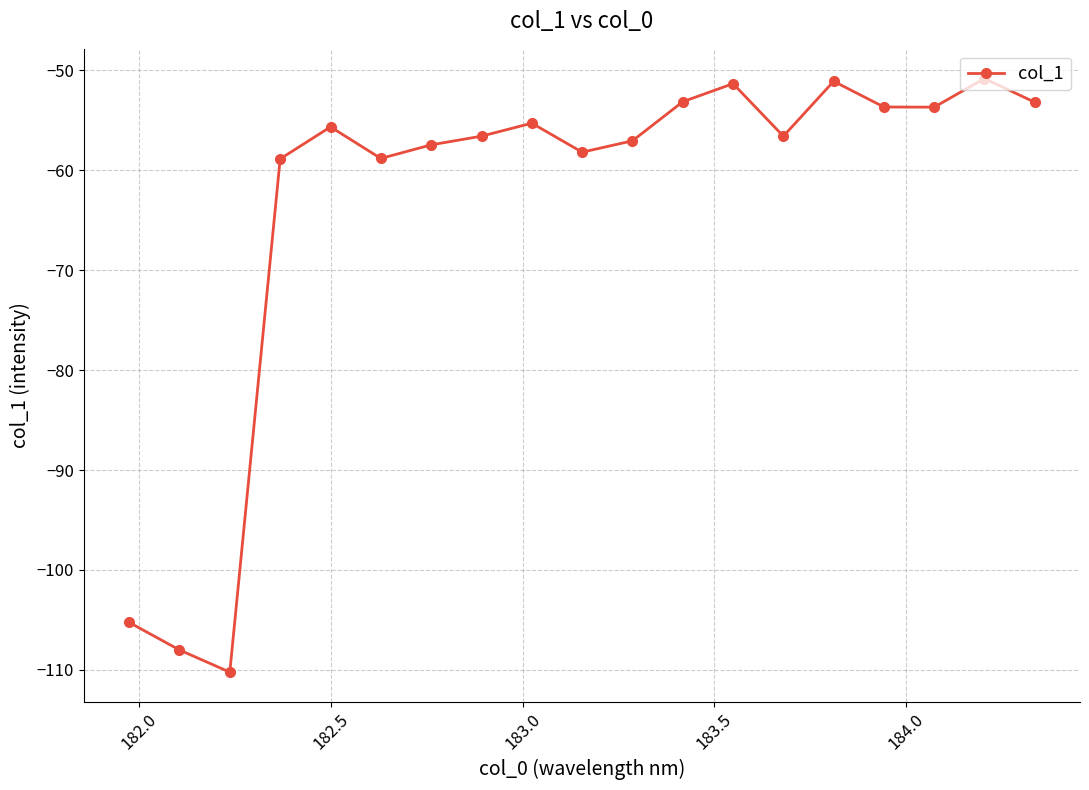

True or false: the data has more than 0 interior local peaks.

True